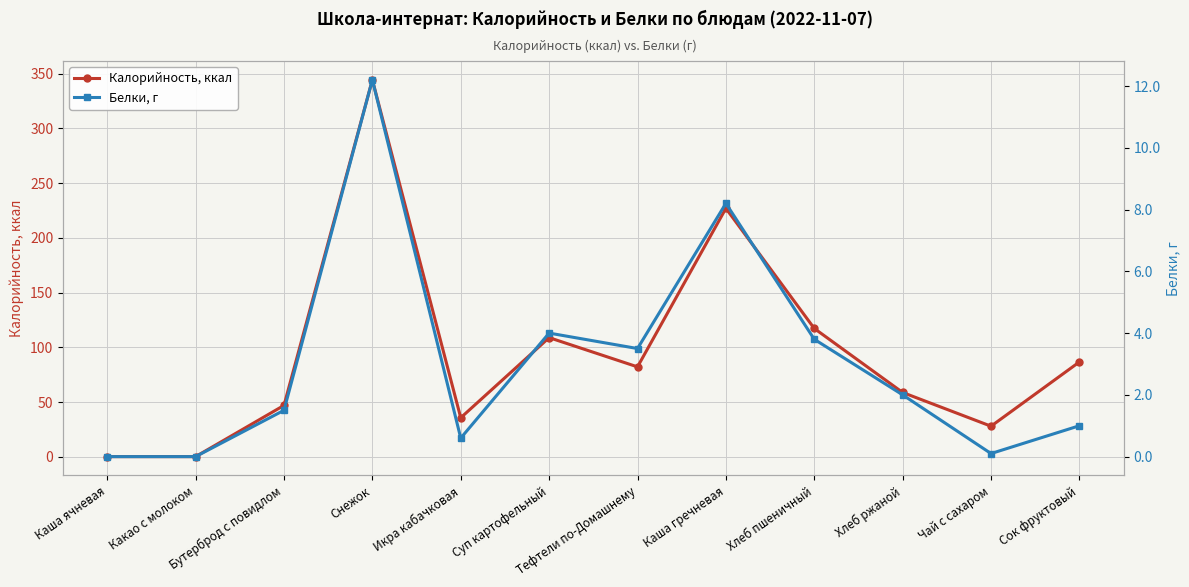

Between Каша ячневая and Тефтели по-Домашнему, which is larger?

Тефтели по-Домашнему